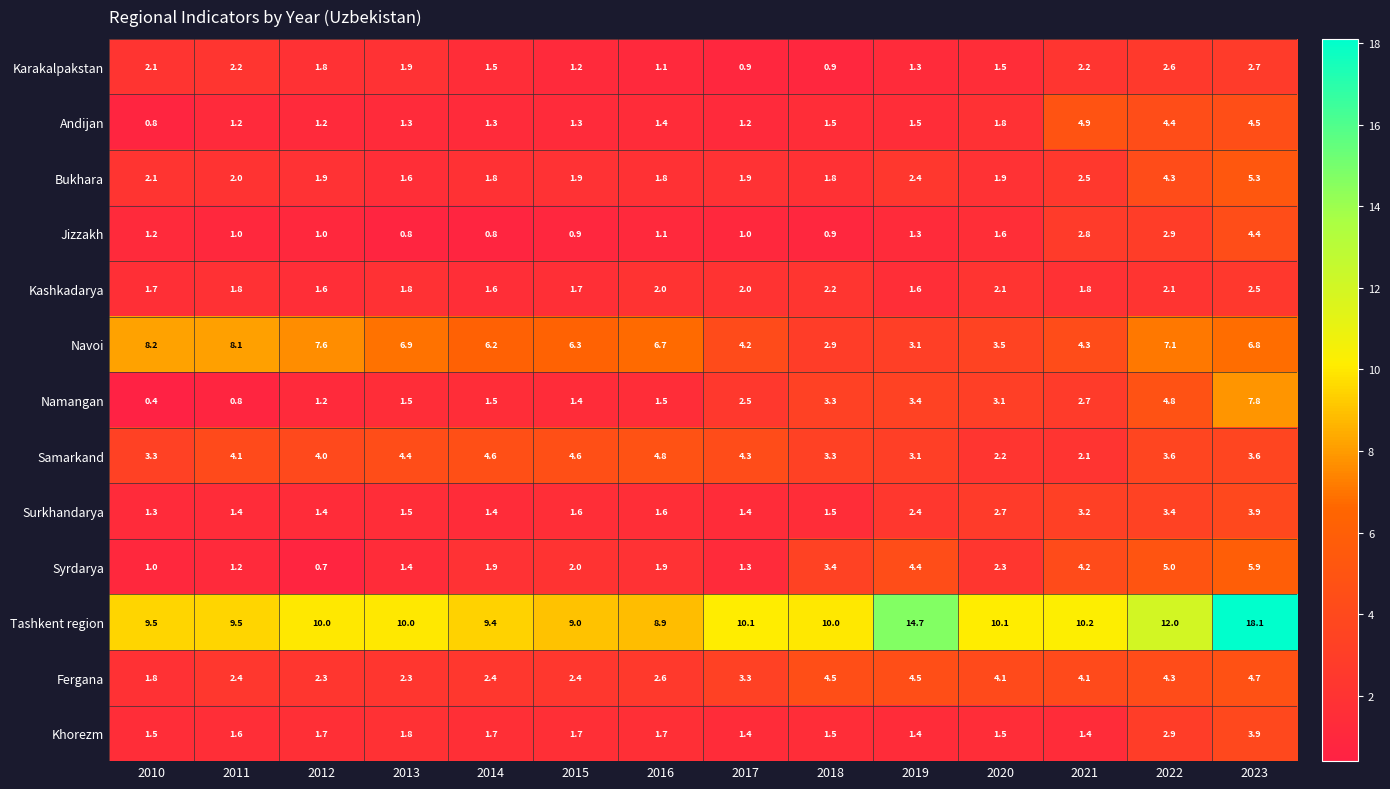

What is the average value of the Samarkand series?

3.7